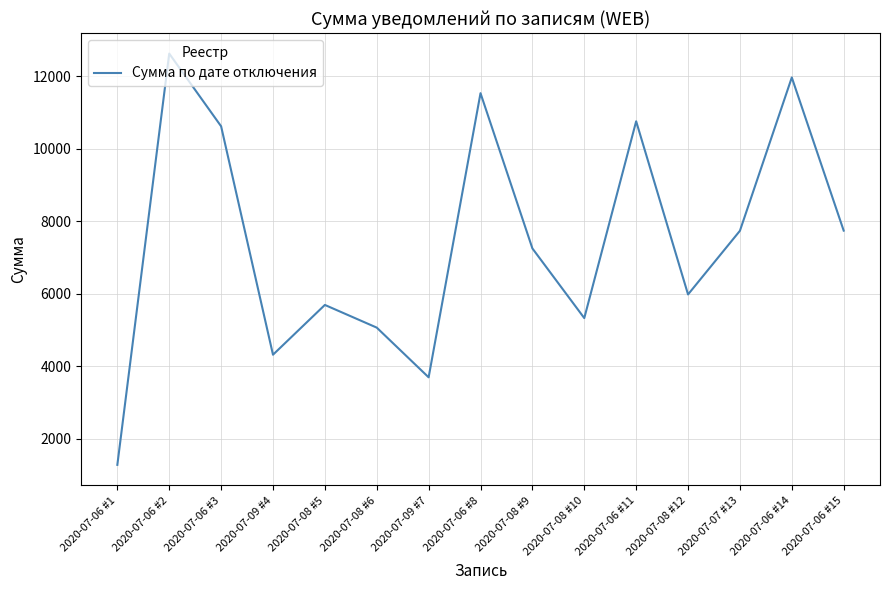

The value at 2020-07-06 #2 is 12627.7. True or false?

True